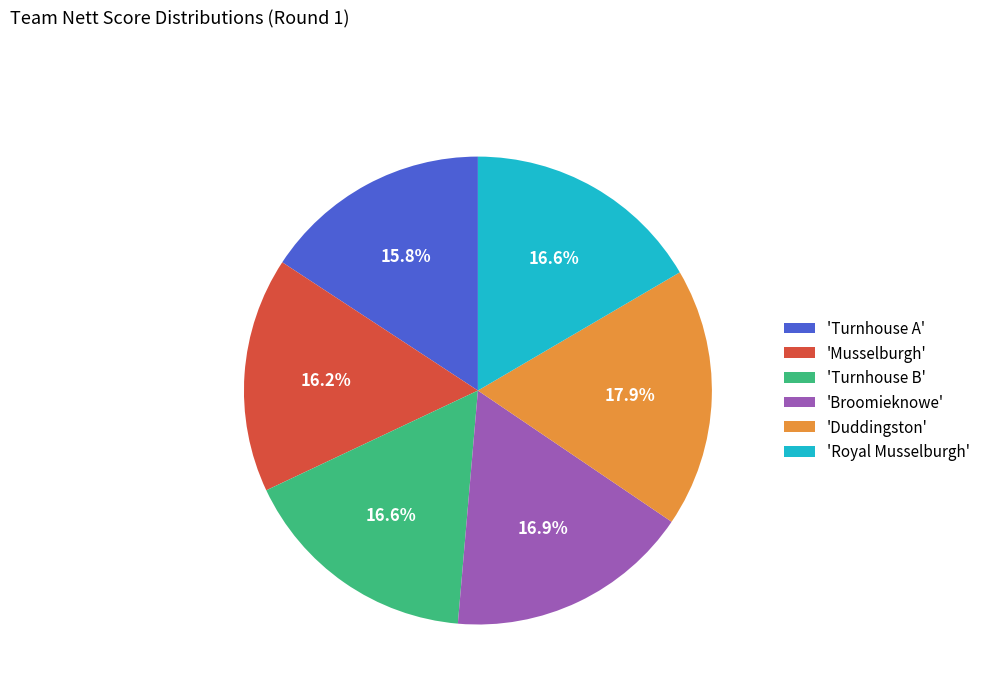

Between 'Turnhouse A' and 'Broomieknowe', which is larger?

'Broomieknowe'